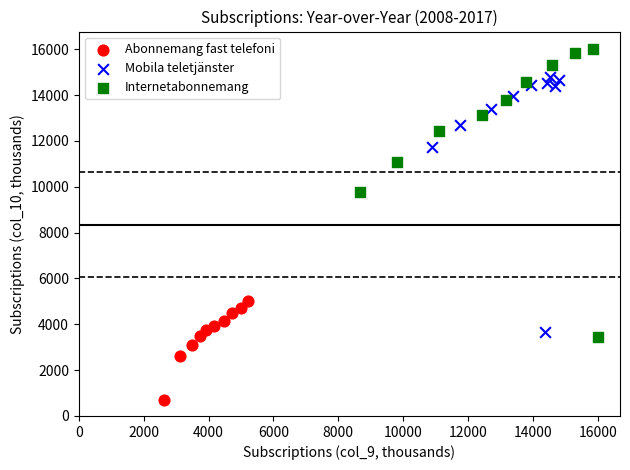

Which series reaches the minimum Y coordinate?

Abonnemang fast telefoni